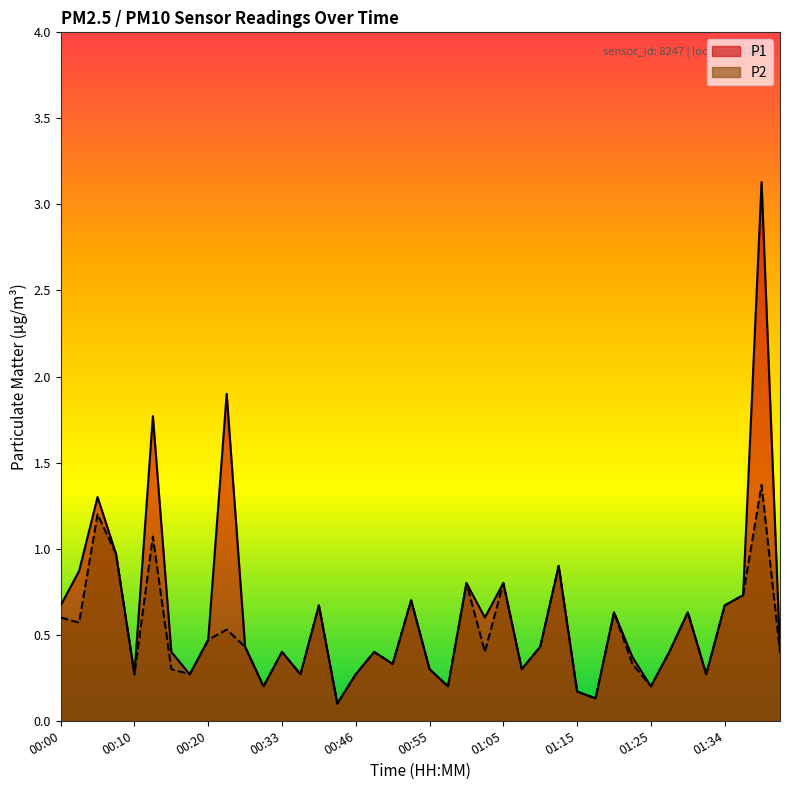

The value of P1 at 01:03 is 0.8. True or false?

False